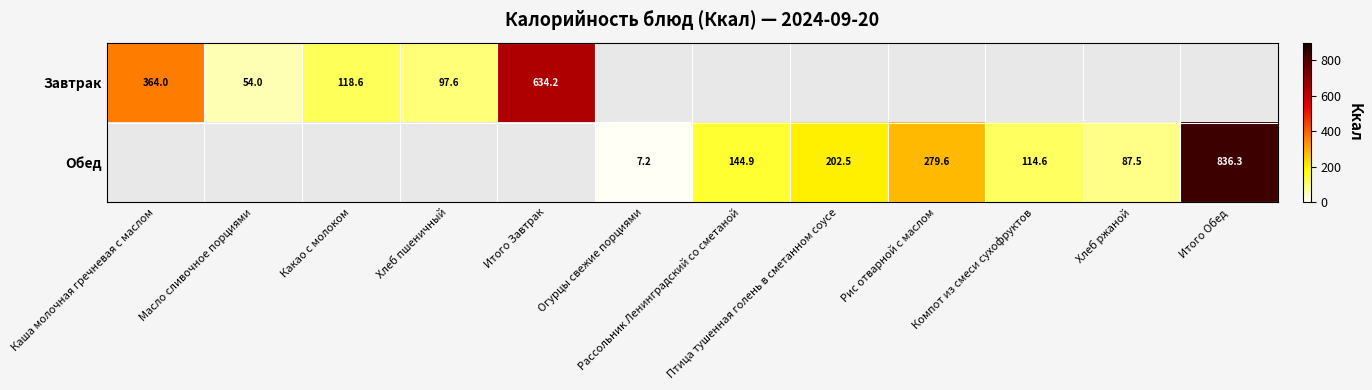

Which category has the lowest value in the Завтрак series?

Масло сливочное порциями